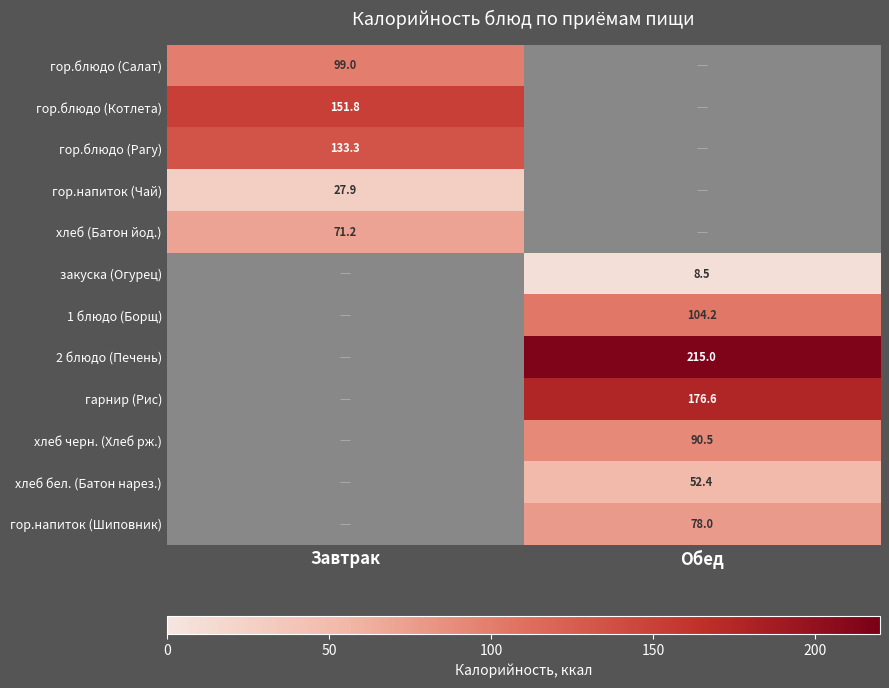

The 1 блюдо (Борщ) series shows 104.2 at Обед. True or false?

True